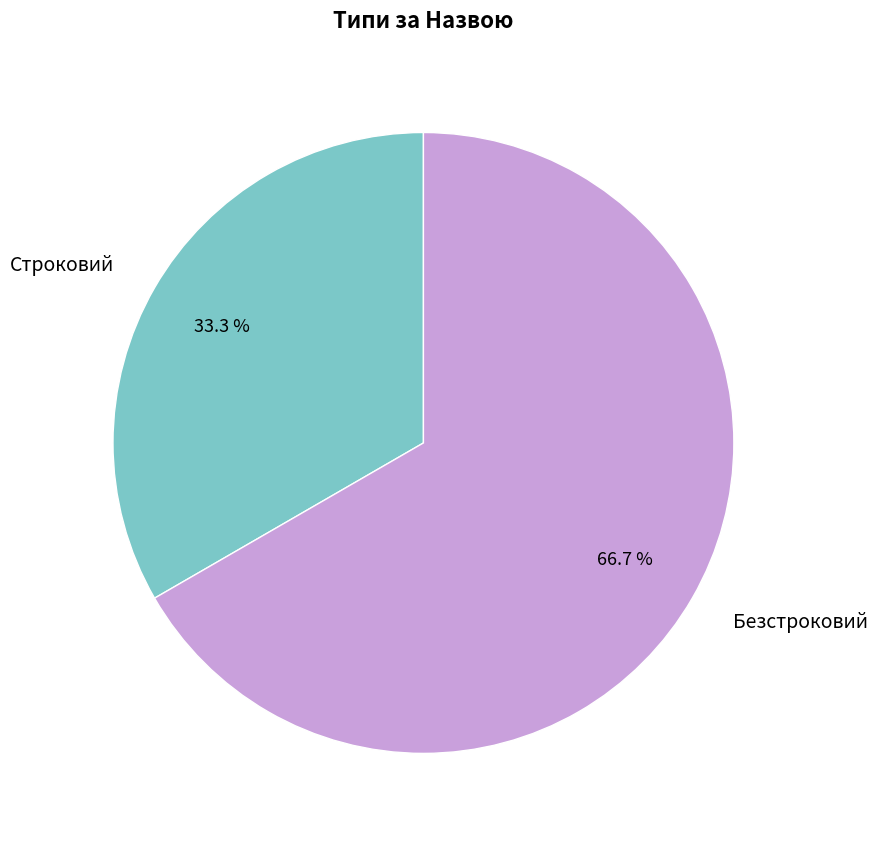

Do Строковий and Безстроковий together represent more than half of the pie?

Yes